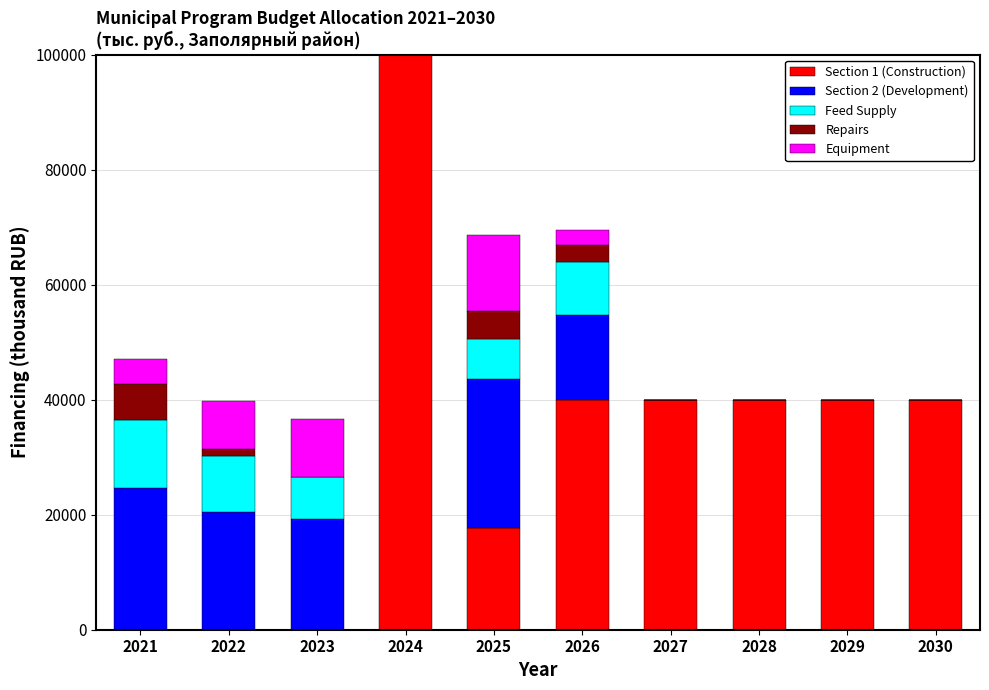

True or false: Section 1 (Construction) has a value of 27290.0 at 2030.

False